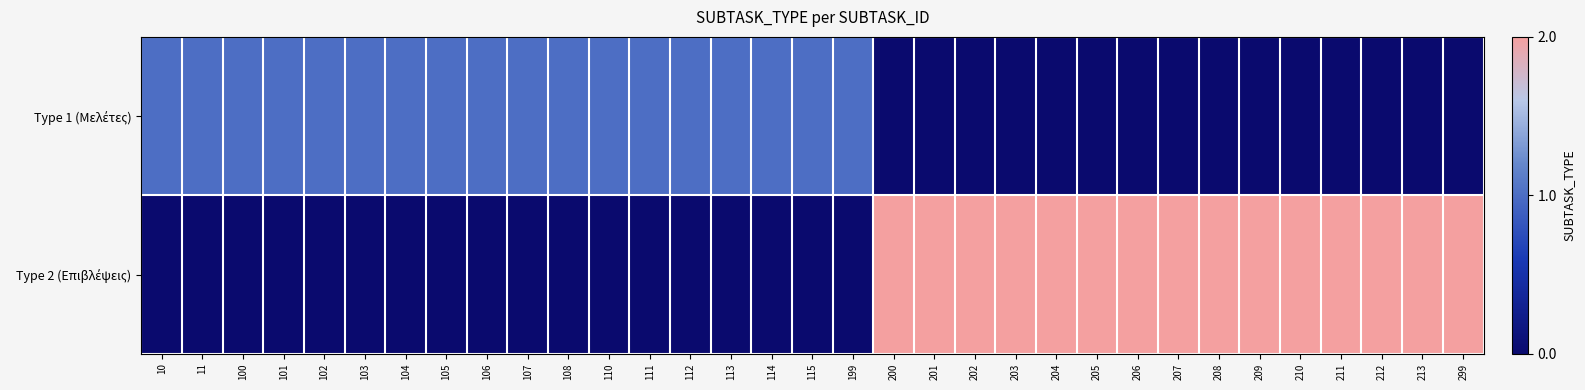

At which category is the sum across all series the highest?

200